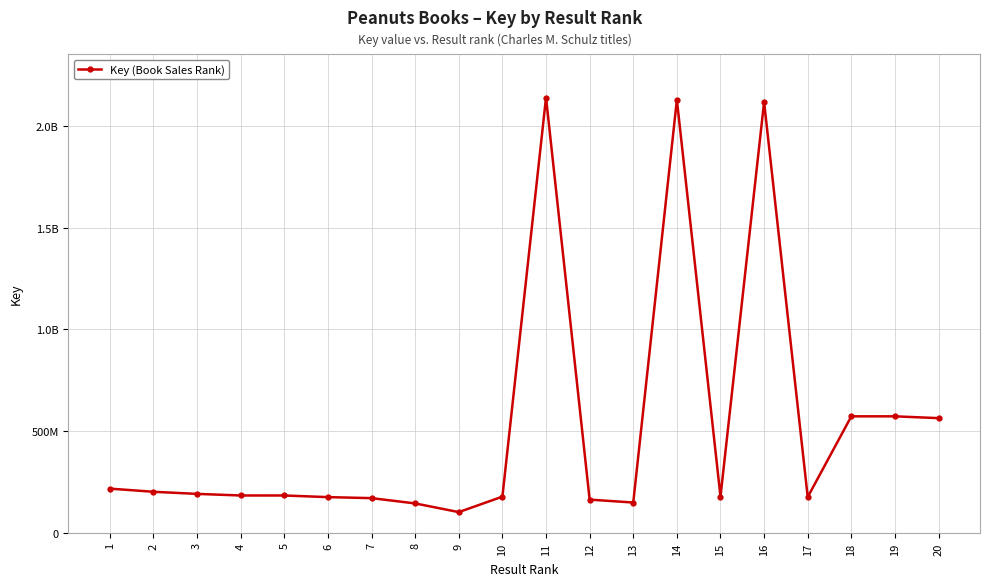

Rank the categories by value from lowest to highest.

9, 8, 13, 12, 7, 6, 17, 15, 10, 5, 4, 3, 2, 1, 20, 18, 19, 16, 14, 11